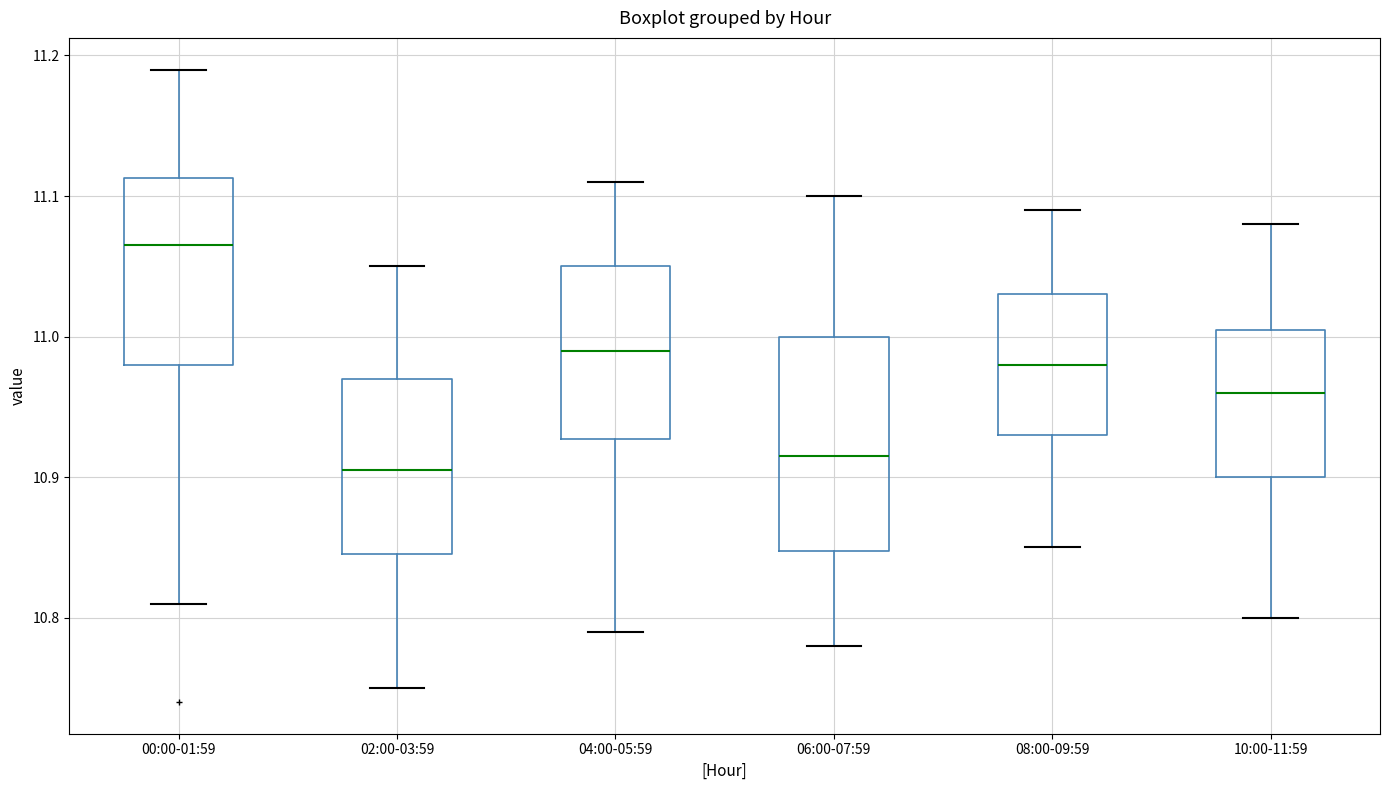

Which box is the tallest, from its lower edge to its upper edge?

06:00-07:59